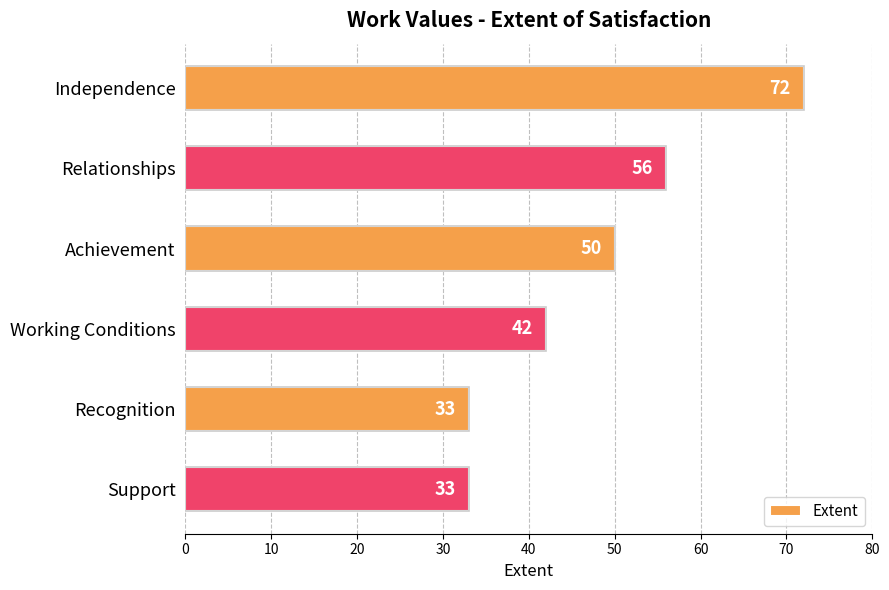

What is the change in value from Recognition to Relationships?

+23